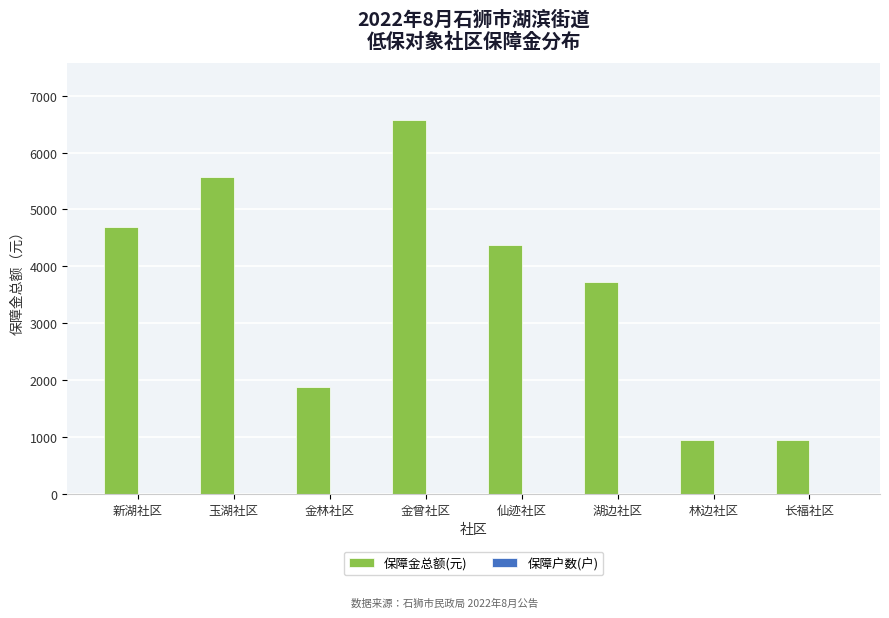

Which series has the largest total across all categories?

保障金总额(元)